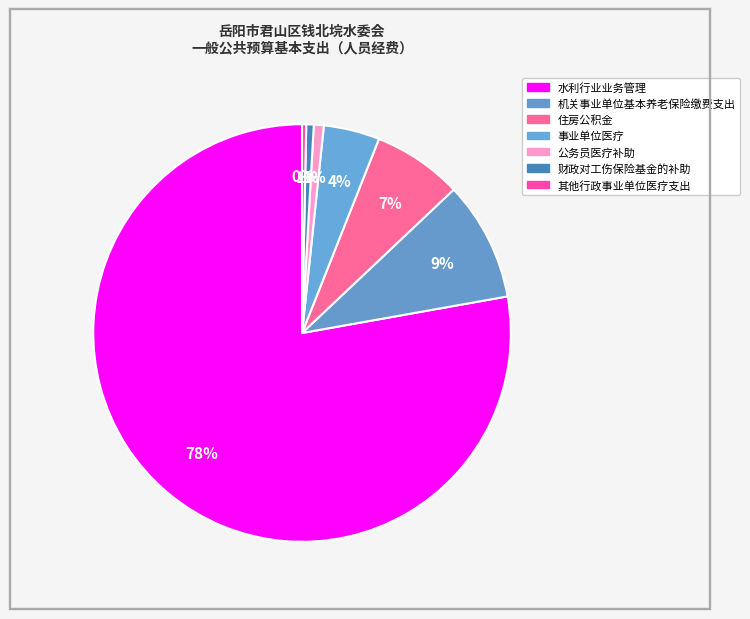

Which slice is the largest?

水利行业业务管理